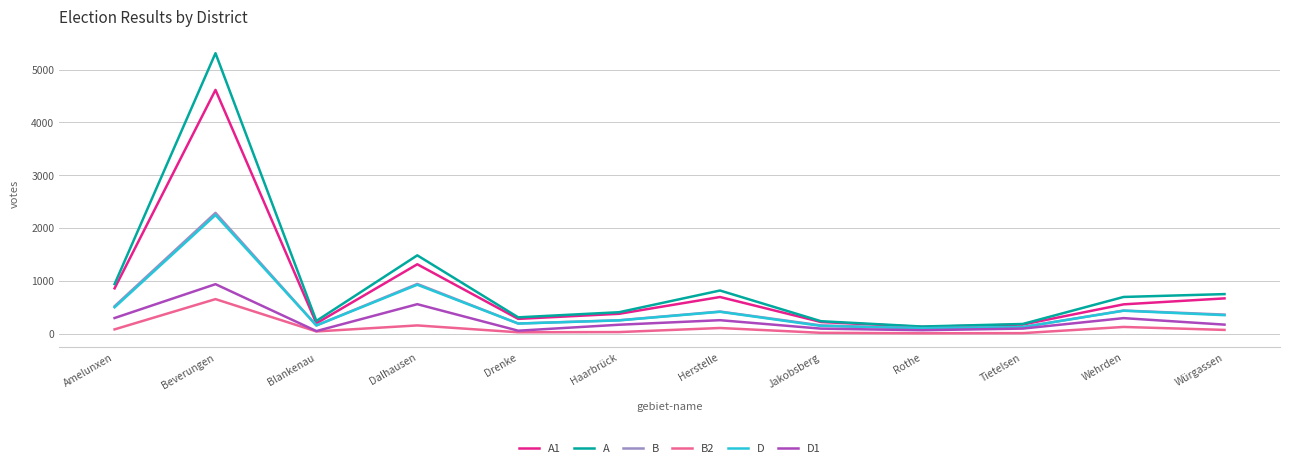

What is the difference between the D values at Dalhausen and Haarbrück?

675